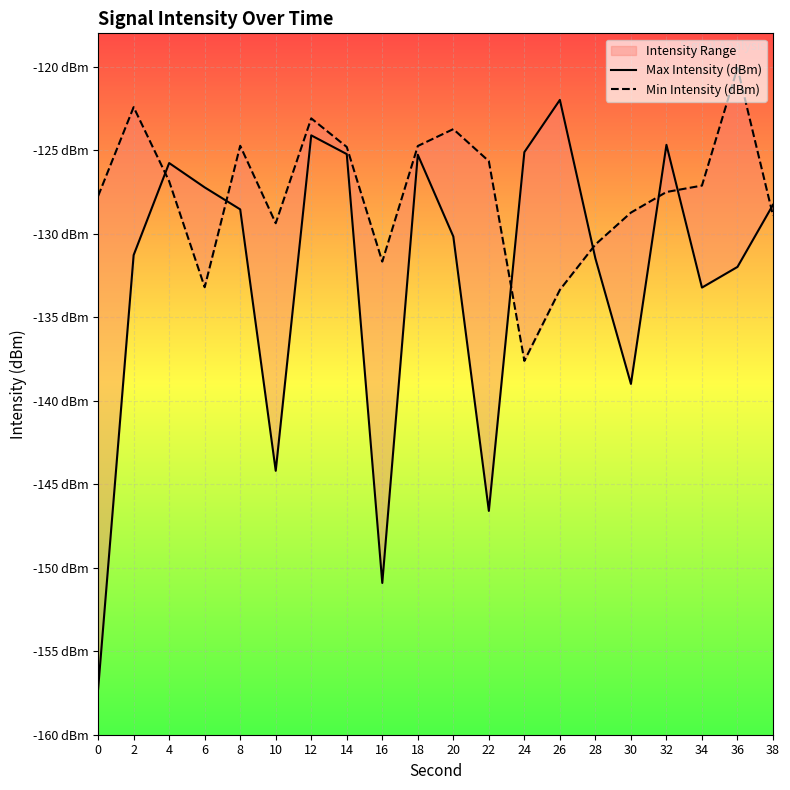

The Min Intensity (dBm) series shows -124.7 at 18. True or false?

True